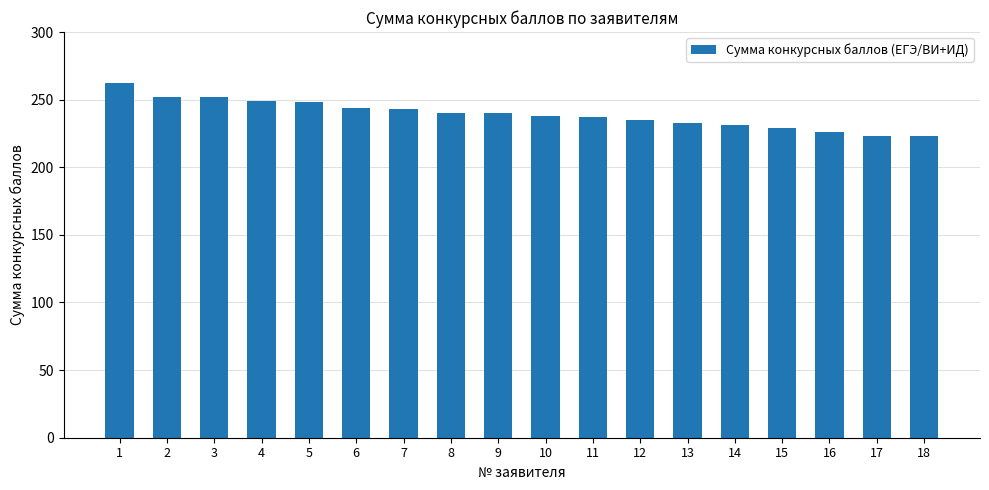

What is the value of the 12th bar from the left?

235